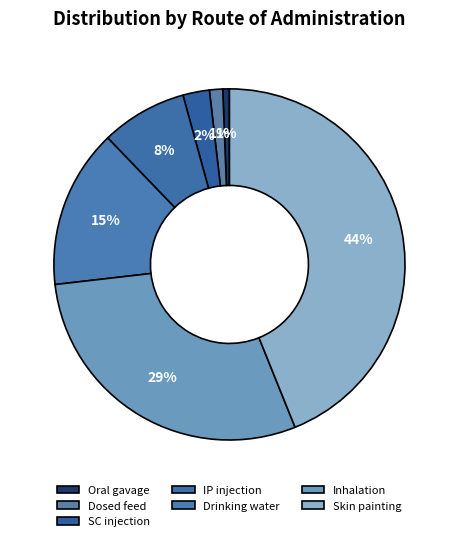

What is the change in value from Oral gavage to Dosed feed?

+1